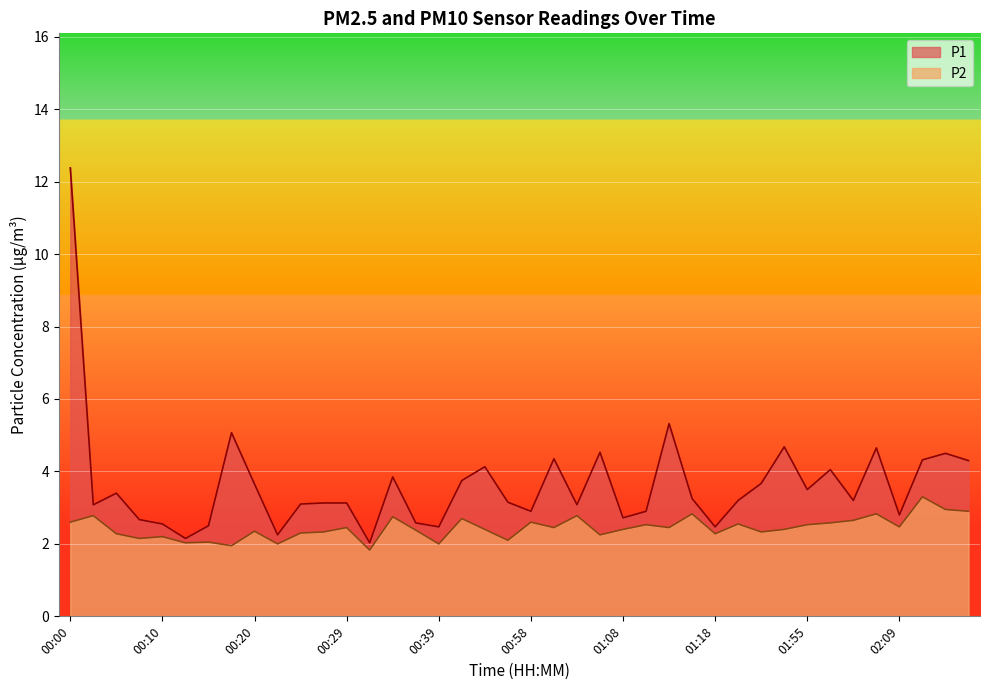

True or false: P2 and P1 intersect in this chart.

False